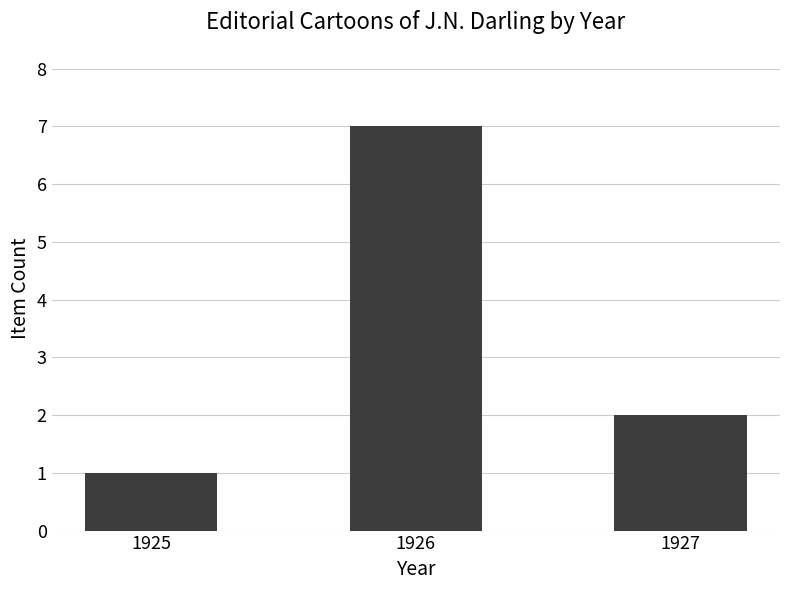

Which label corresponds to the largest value in the chart?

1926